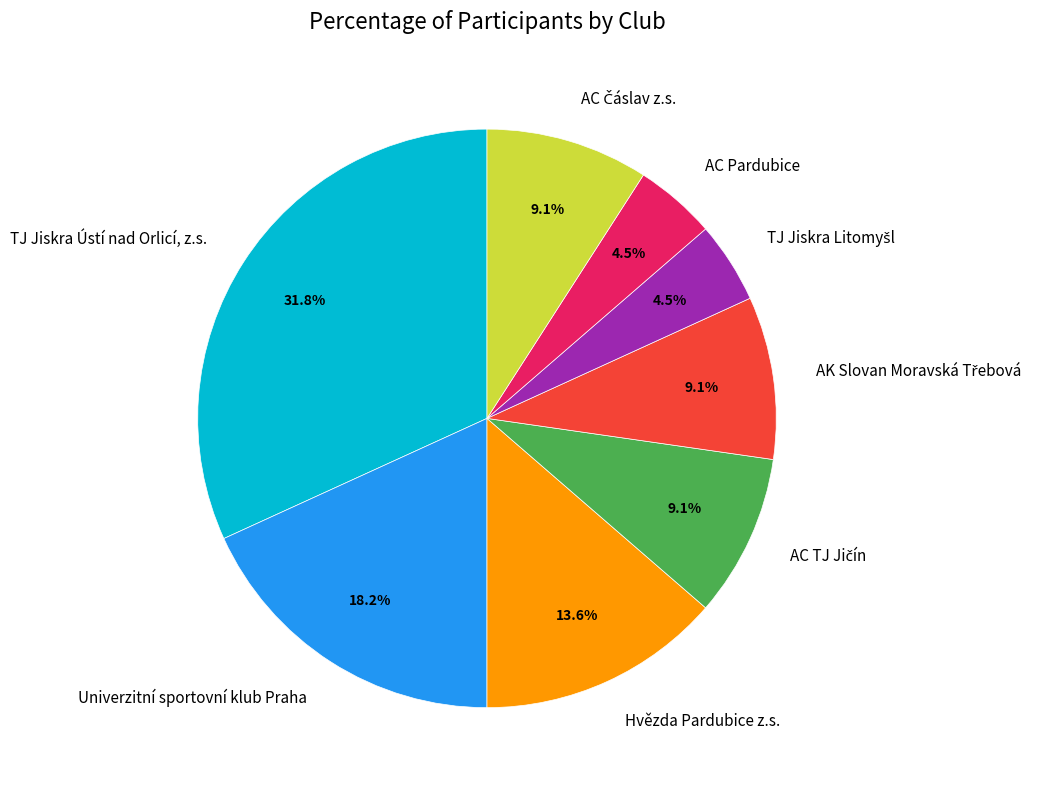

How much of the chart is everything except AC Pardubice?

95.5%